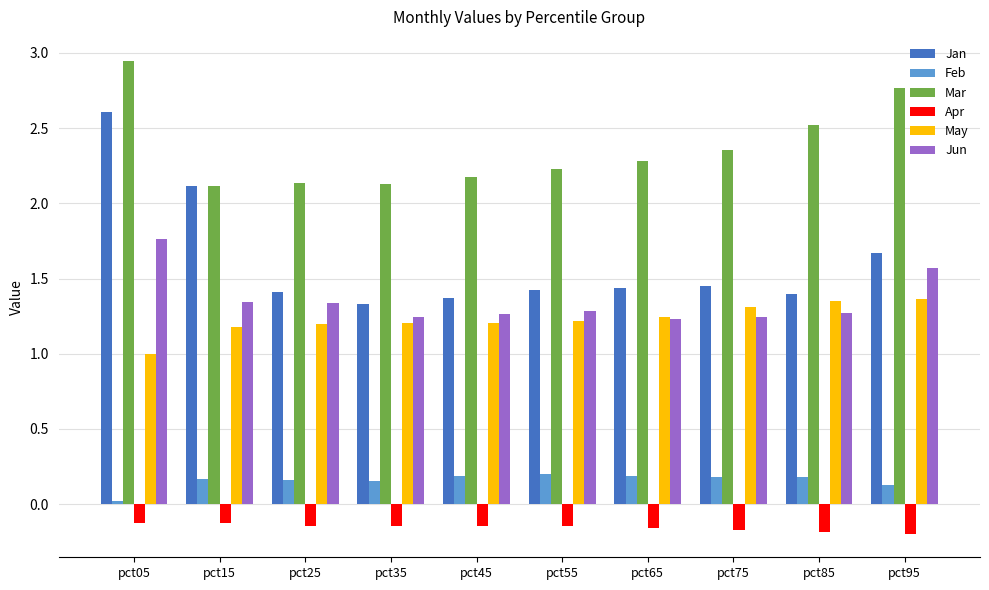

Rank the series by their maximum value, from highest to lowest.

Mar, Jan, Jun, May, Feb, Apr